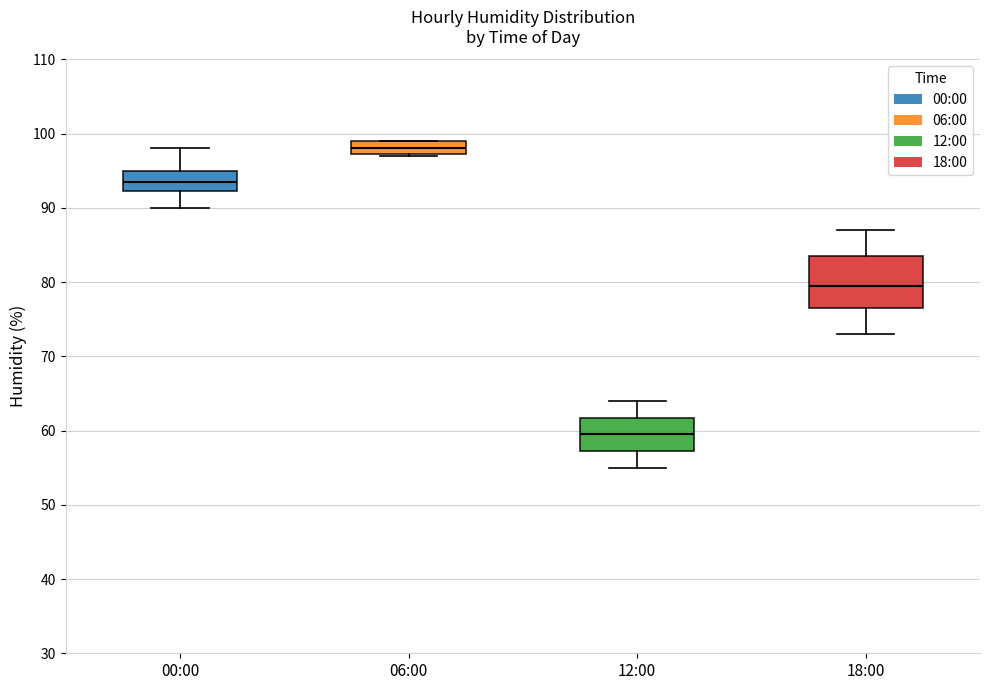

Reading left to right, transcribe this box plot: for each box, give where its median line is, the range the box spans, and where its two whiskers end, as read against the y-axis. The values are not printed on the chart, so give them approximately, as read against the axis.

00:00: median 94, box 92 to 95, whiskers 90 to 98
06:00: median 98, box 97 to 99, whiskers 97 to 99
12:00: median 60, box 57 to 62, whiskers 55 to 64
18:00: median 80, box 77 to 84, whiskers 73 to 87